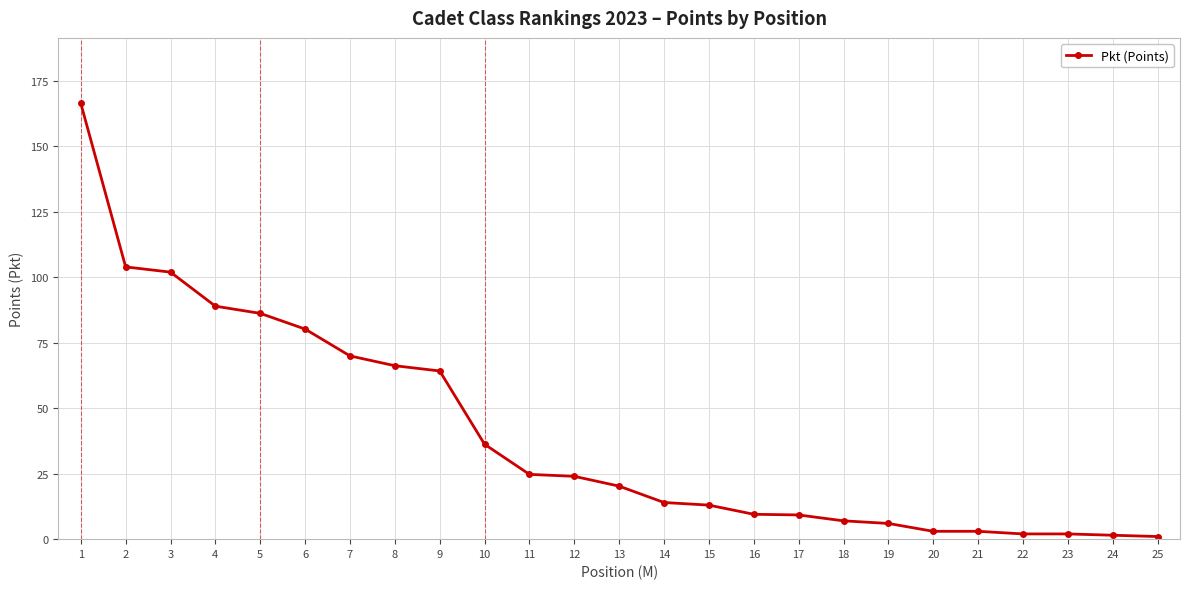

What is the value of the 23rd point from the left?

2.0